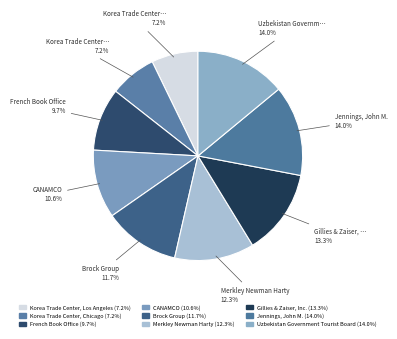

Combined, do Korea Trade Center, Chicago and Jennings, John M. account for over 50%?

No